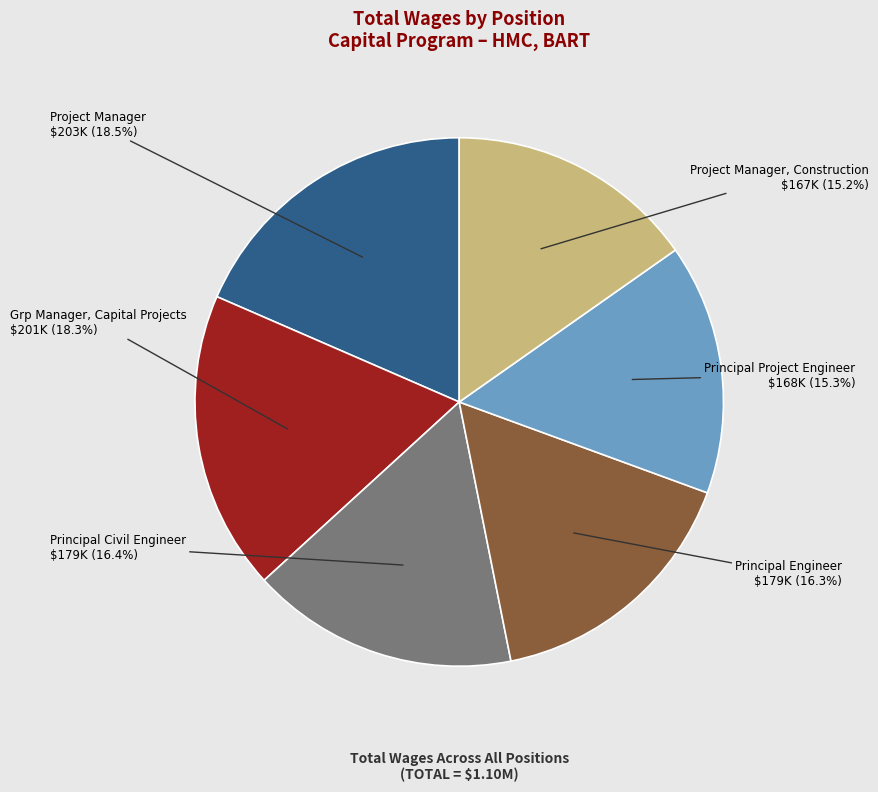

How many segments does this pie chart have?

6